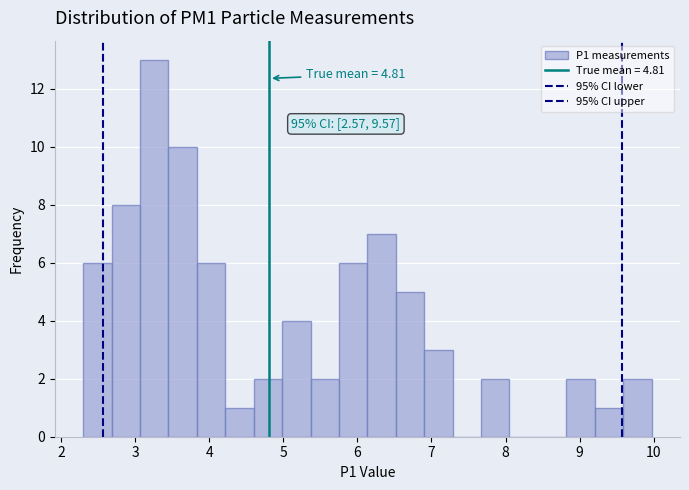

Around what value on the x-axis is the tallest bar? Give the approximate position of its centre, as read against the axis.

3.3